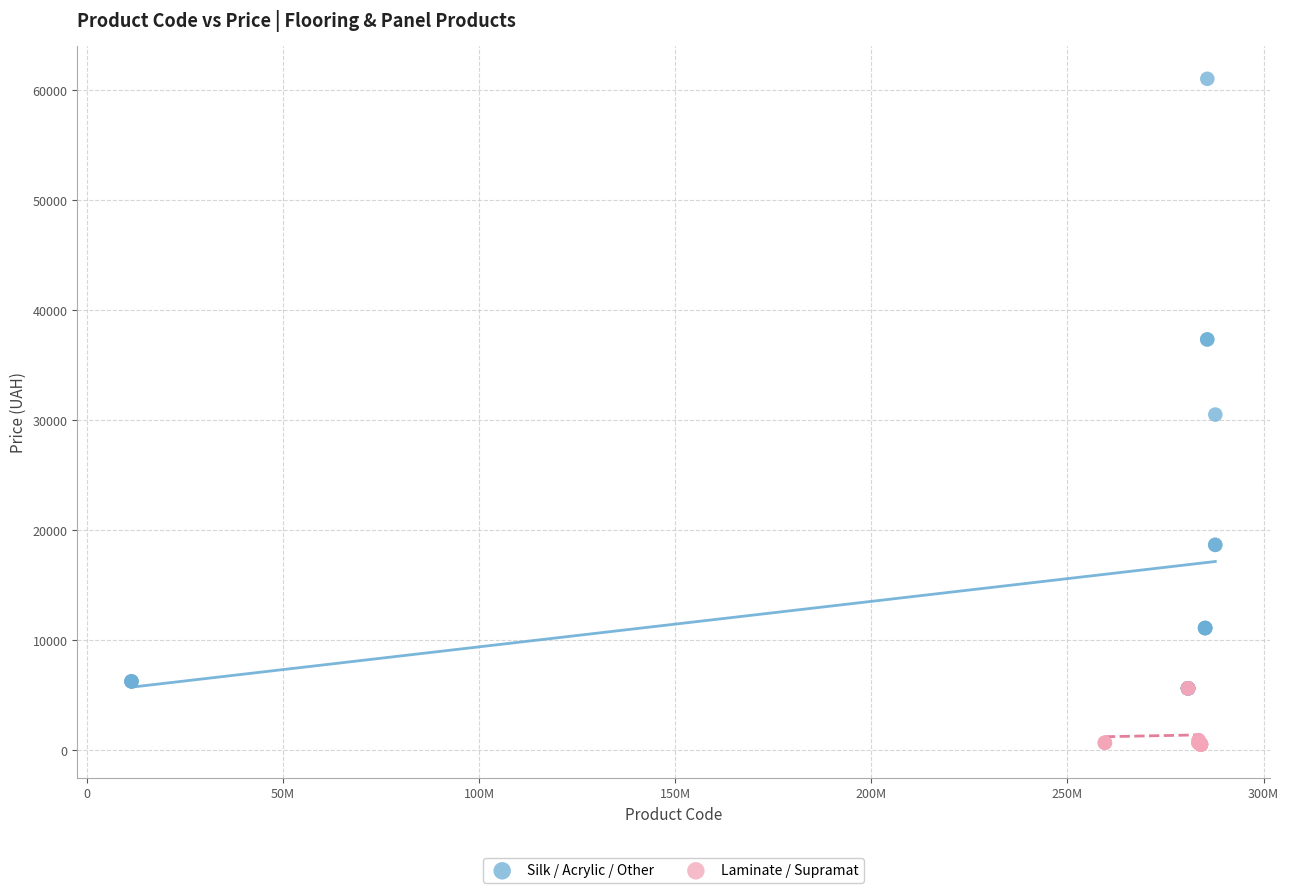

Which series reaches the maximum Y coordinate?

Silk / Acrylic / Other